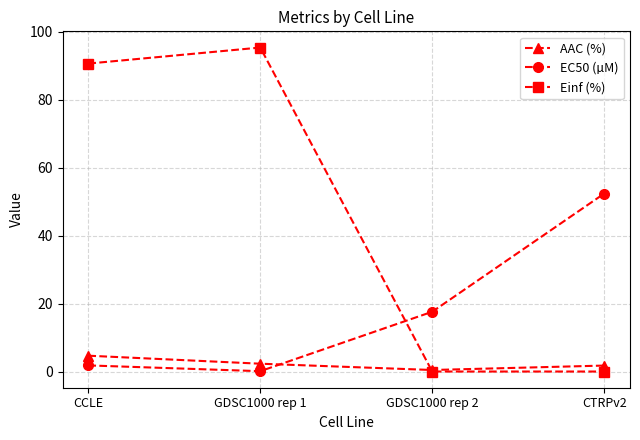

What is the sum of the Einf (%) values at GDSC1000 rep 1 and CCLE?

186.1